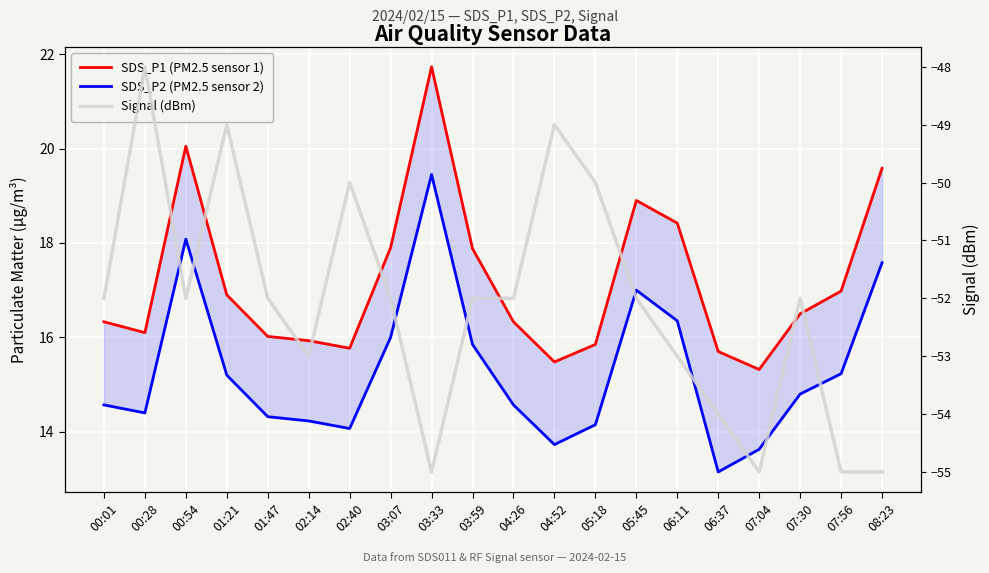

Rank the series by their maximum value, from lowest to highest.

Signal (dBm), SDS_P2 (PM2.5 sensor 2), SDS_P1 (PM2.5 sensor 1)